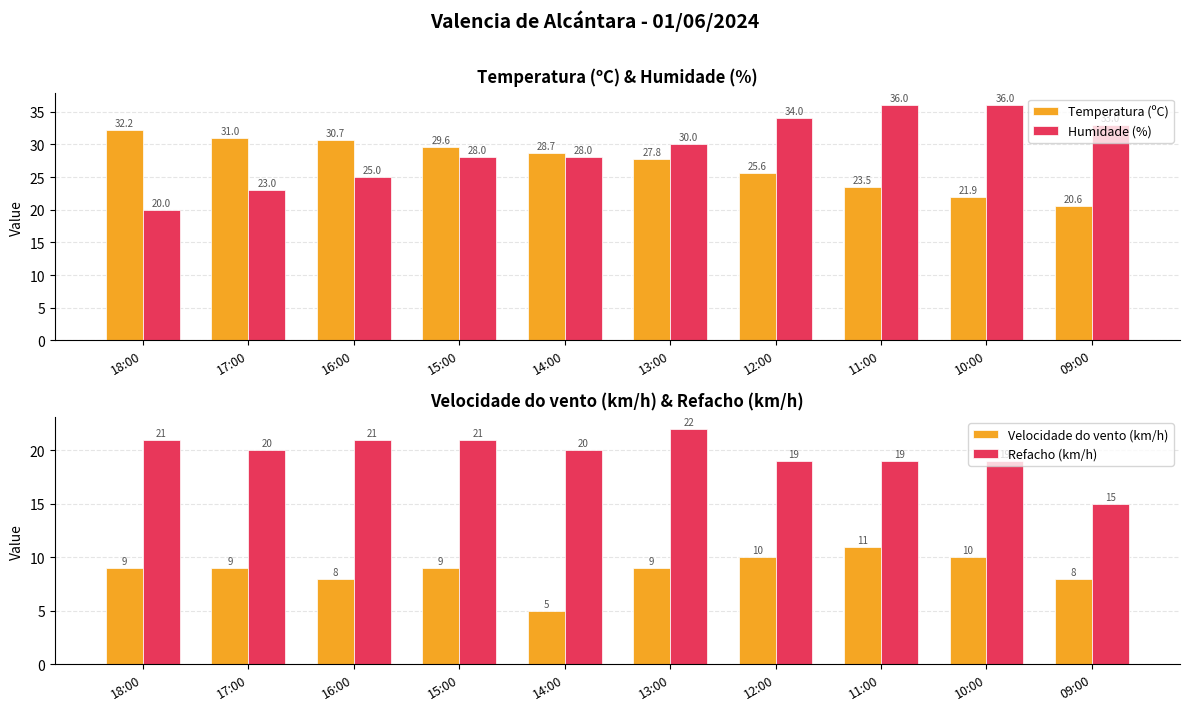

Reading right to left, what are all the values shown in this chart?

Temperatura (ºC): 09:00=20.6	10:00=21.9	11:00=23.5	12:00=25.6	13:00=27.8	14:00=28.7	15:00=29.6	16:00=30.7	17:00=31.0	18:00=32.2
Humidade (%): 09:00=33.0	10:00=36.0	11:00=36.0	12:00=34.0	13:00=30.0	14:00=28.0	15:00=28.0	16:00=25.0	17:00=23.0	18:00=20.0
Velocidade do vento (km/h): 09:00=8.0	10:00=10.0	11:00=11.0	12:00=10.0	13:00=9.0	14:00=5.0	15:00=9.0	16:00=8.0	17:00=9.0	18:00=9.0
Refacho (km/h): 09:00=15.0	10:00=19.0	11:00=19.0	12:00=19.0	13:00=22.0	14:00=20.0	15:00=21.0	16:00=21.0	17:00=20.0	18:00=21.0